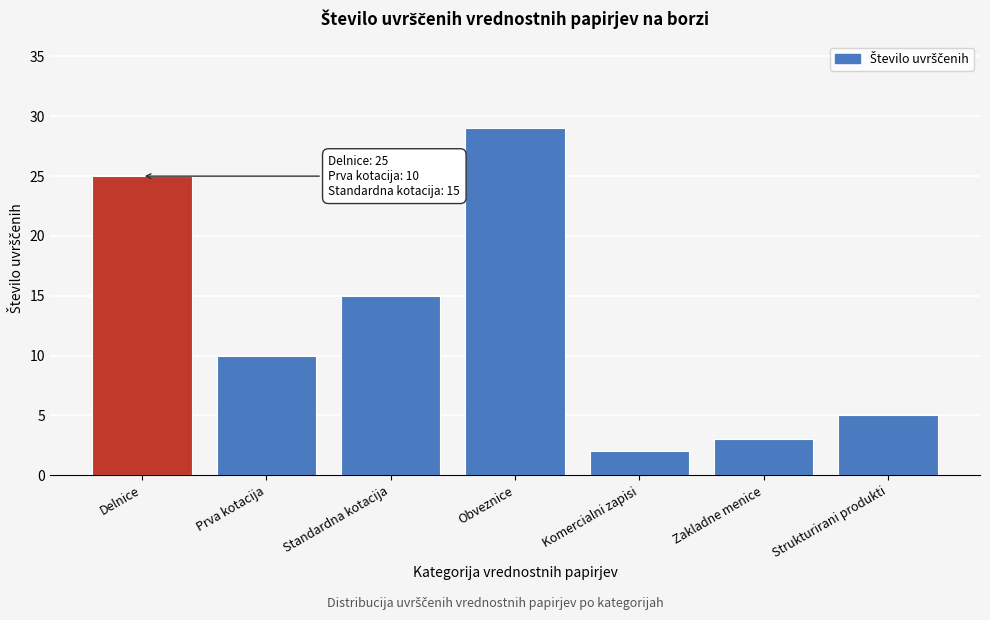

Reading right to left, extract all data points from this chart.

5	3	2	29	15	10	25